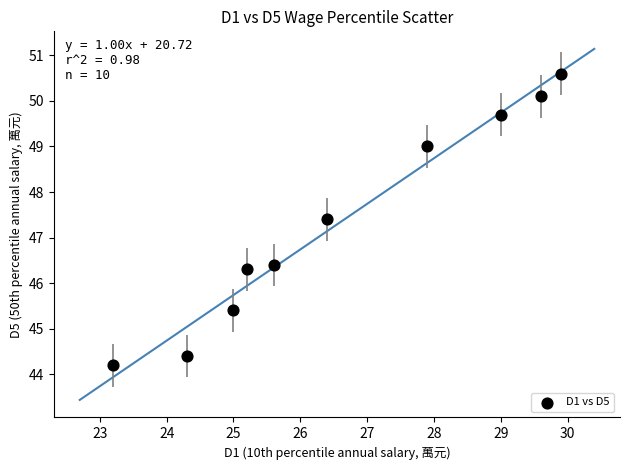

What is the range of Y values (max minus min)?

6.4